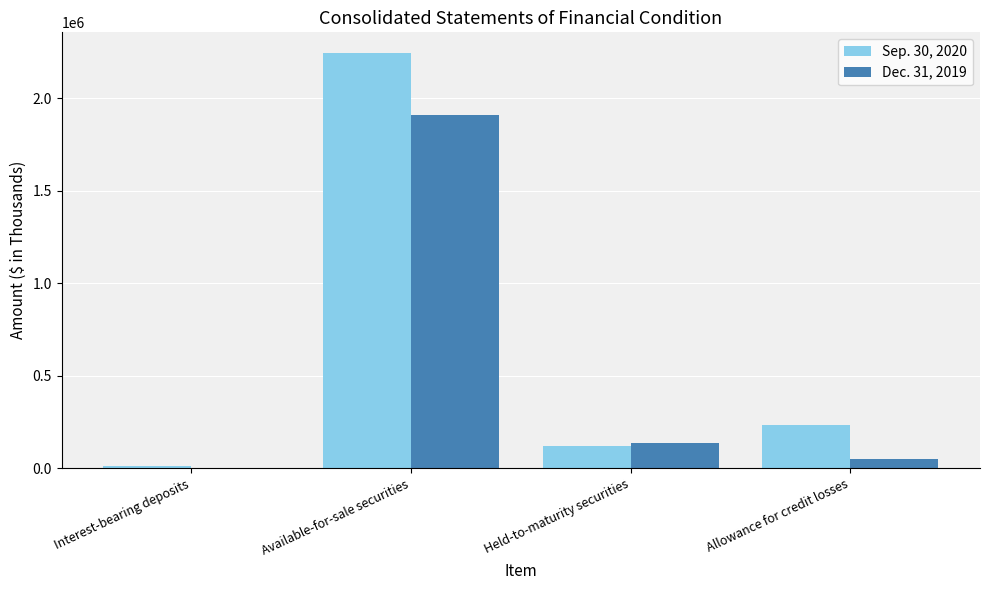

True or false: Dec. 31, 2019 has a value of 0 at Interest-bearing deposits.

True